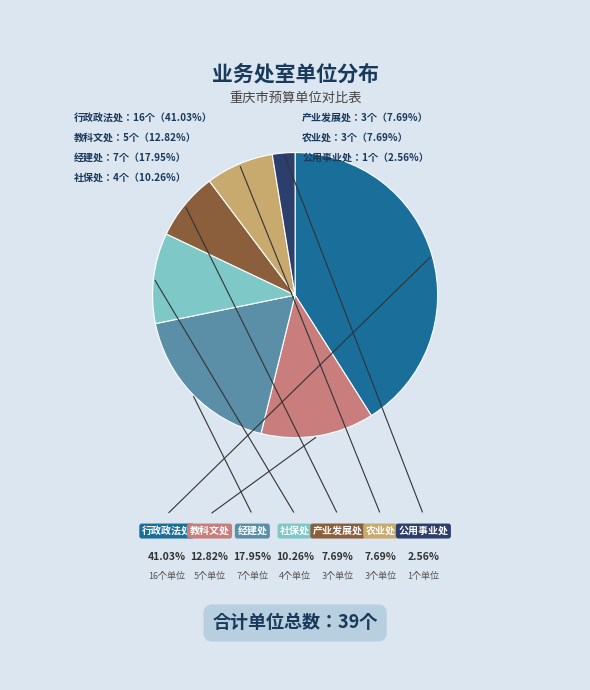

How much of the chart is everything except 公用事业处?

97.4%